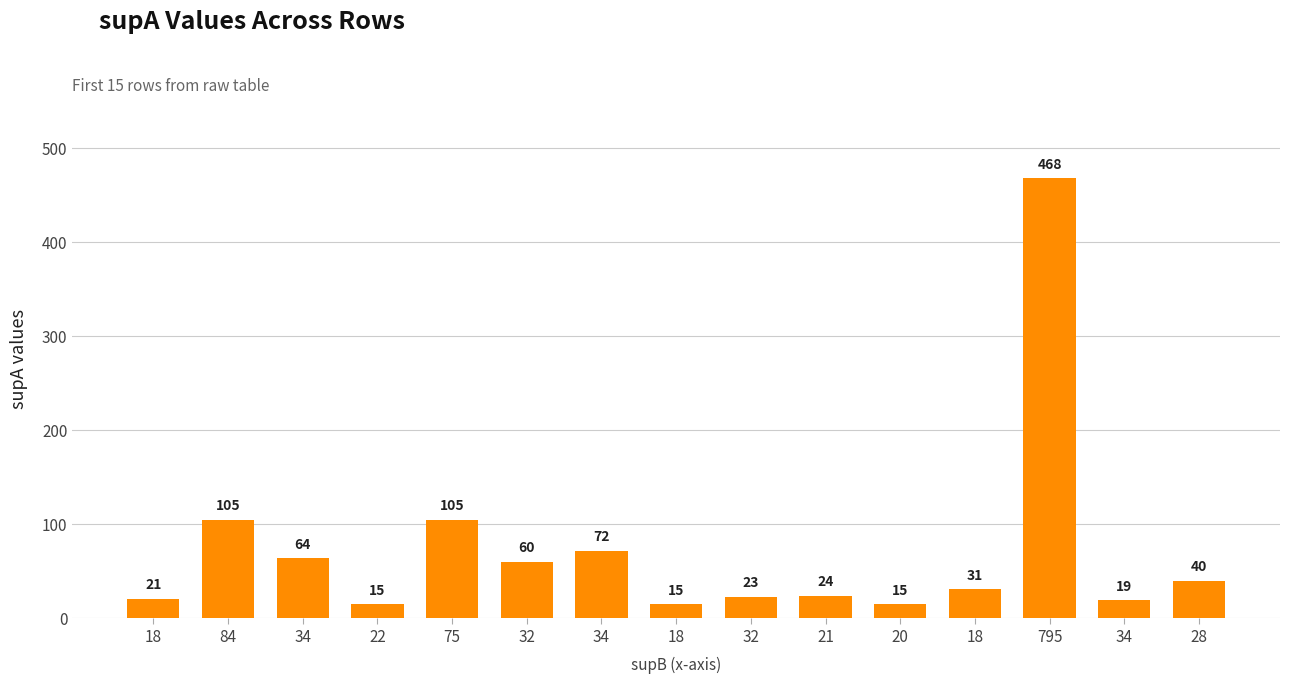

Reading left to right, list all the values displayed in this chart.

21	105	64	15	105	60	72	15	23	24	15	31	468	19	40